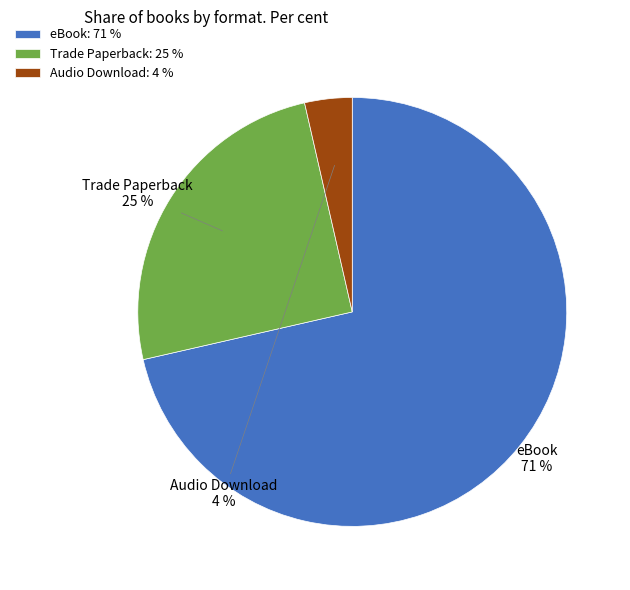

To the nearest percent, what is the average slice percentage?

33%